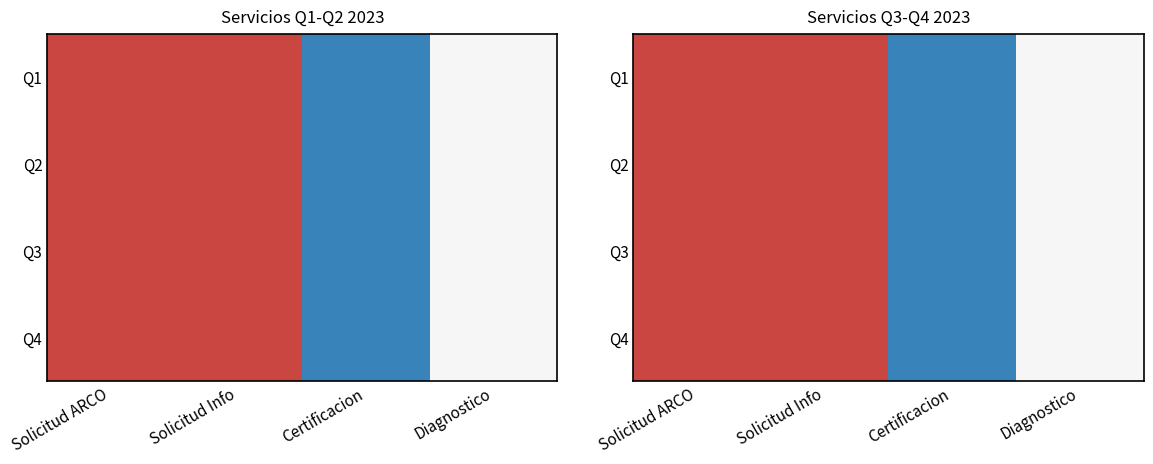

At which category is the sum across all series the highest?

Solicitud ARCO